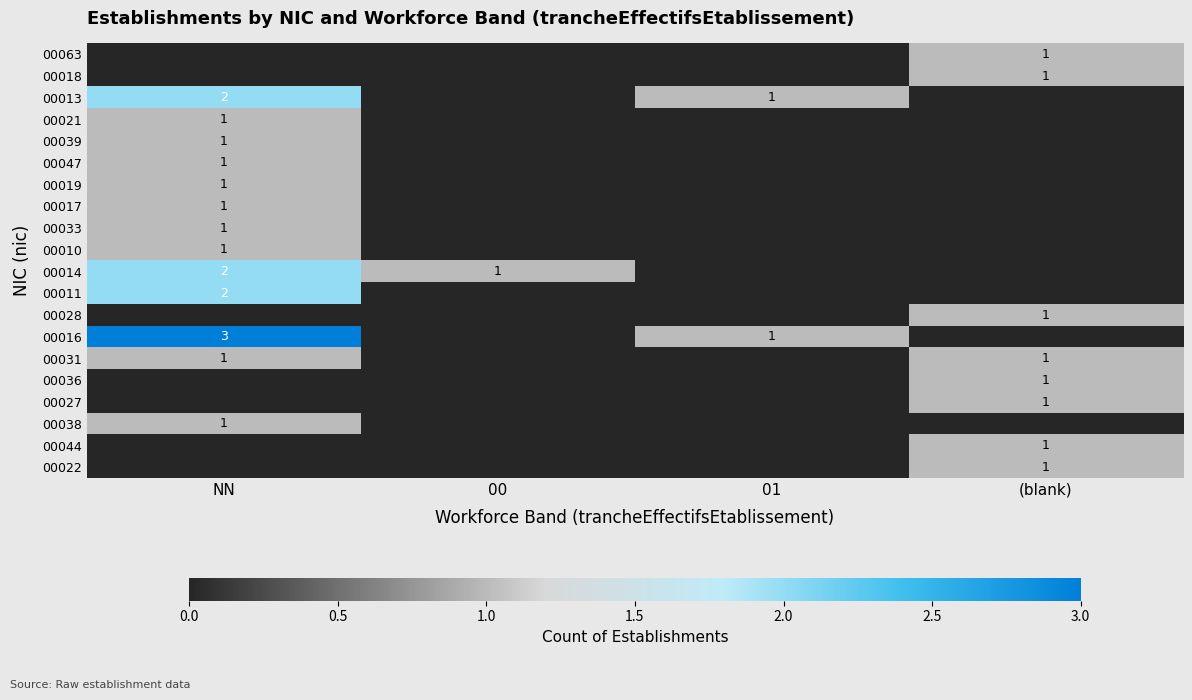

The value of 00013 at 01 is 1. True or false?

True